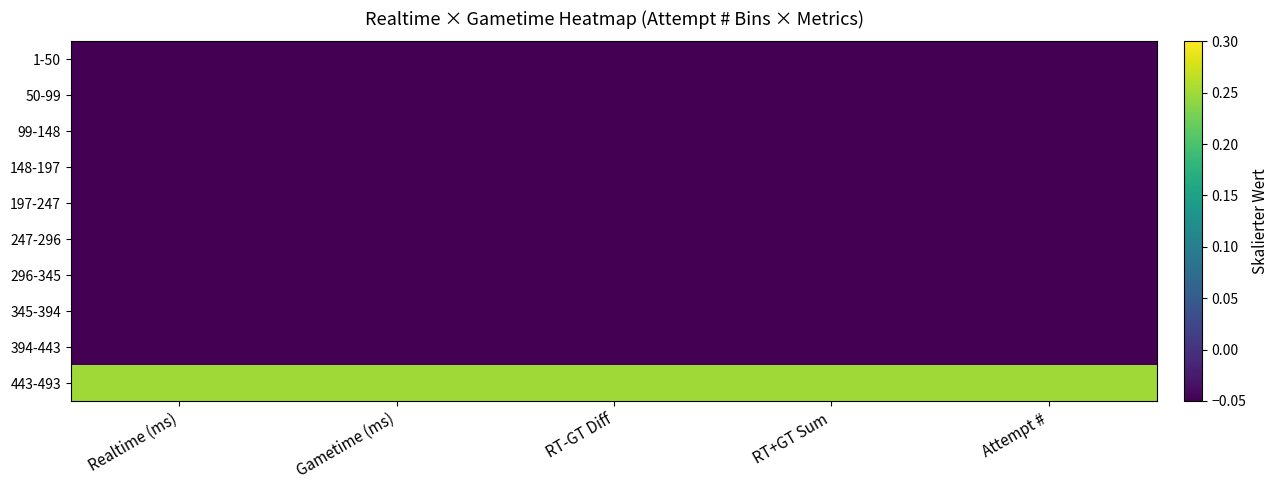

Reading left to right, transcribe all the data shown in this chart.

1-50: Realtime (ms)=-0.1	Gametime (ms)=-0.1	RT-GT Diff=-0.1	RT+GT Sum=-0.1	Attempt #=-0.1
50-99: Realtime (ms)=-0.1	Gametime (ms)=-0.1	RT-GT Diff=-0.1	RT+GT Sum=-0.1	Attempt #=-0.1
99-148: Realtime (ms)=-0.1	Gametime (ms)=-0.1	RT-GT Diff=-0.1	RT+GT Sum=-0.1	Attempt #=-0.1
148-197: Realtime (ms)=-0.1	Gametime (ms)=-0.1	RT-GT Diff=-0.1	RT+GT Sum=-0.1	Attempt #=-0.1
197-247: Realtime (ms)=-0.1	Gametime (ms)=-0.1	RT-GT Diff=-0.1	RT+GT Sum=-0.1	Attempt #=-0.1
247-296: Realtime (ms)=-0.1	Gametime (ms)=-0.1	RT-GT Diff=-0.1	RT+GT Sum=-0.1	Attempt #=-0.1
296-345: Realtime (ms)=-0.1	Gametime (ms)=-0.1	RT-GT Diff=-0.1	RT+GT Sum=-0.1	Attempt #=-0.1
345-394: Realtime (ms)=-0.1	Gametime (ms)=-0.1	RT-GT Diff=-0.1	RT+GT Sum=-0.1	Attempt #=-0.1
394-443: Realtime (ms)=-0.1	Gametime (ms)=-0.1	RT-GT Diff=-0.1	RT+GT Sum=-0.1	Attempt #=-0.1
443-493: Realtime (ms)=0.2	Gametime (ms)=0.2	RT-GT Diff=0.2	RT+GT Sum=0.2	Attempt #=0.2